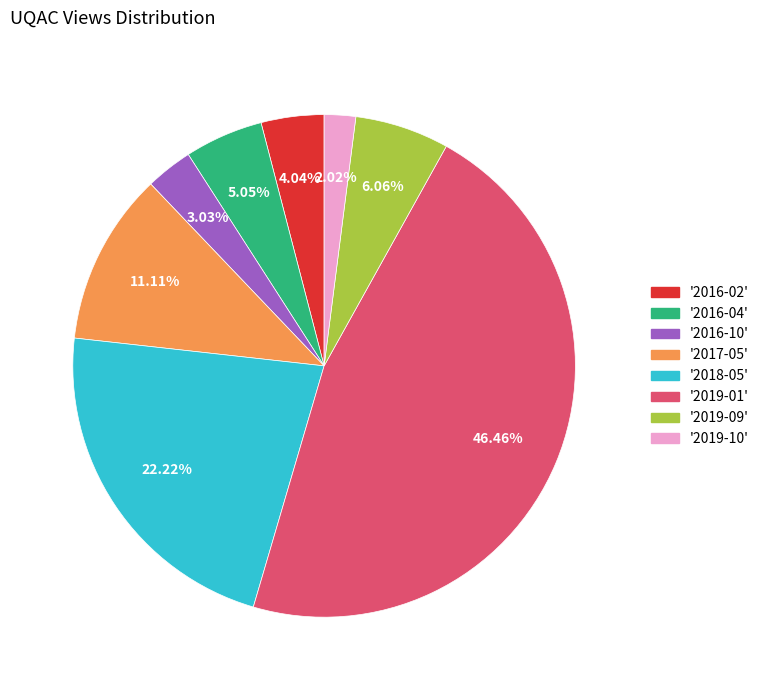

Is there any slice that represents more than half of the pie?

No